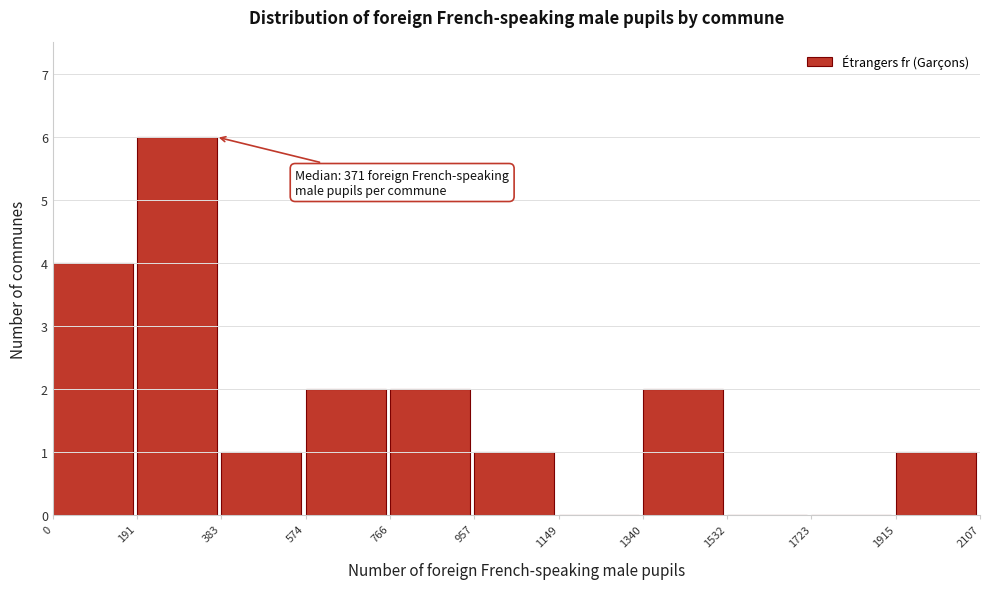

Over which range of the x-axis is the bar tallest?

191 to 383